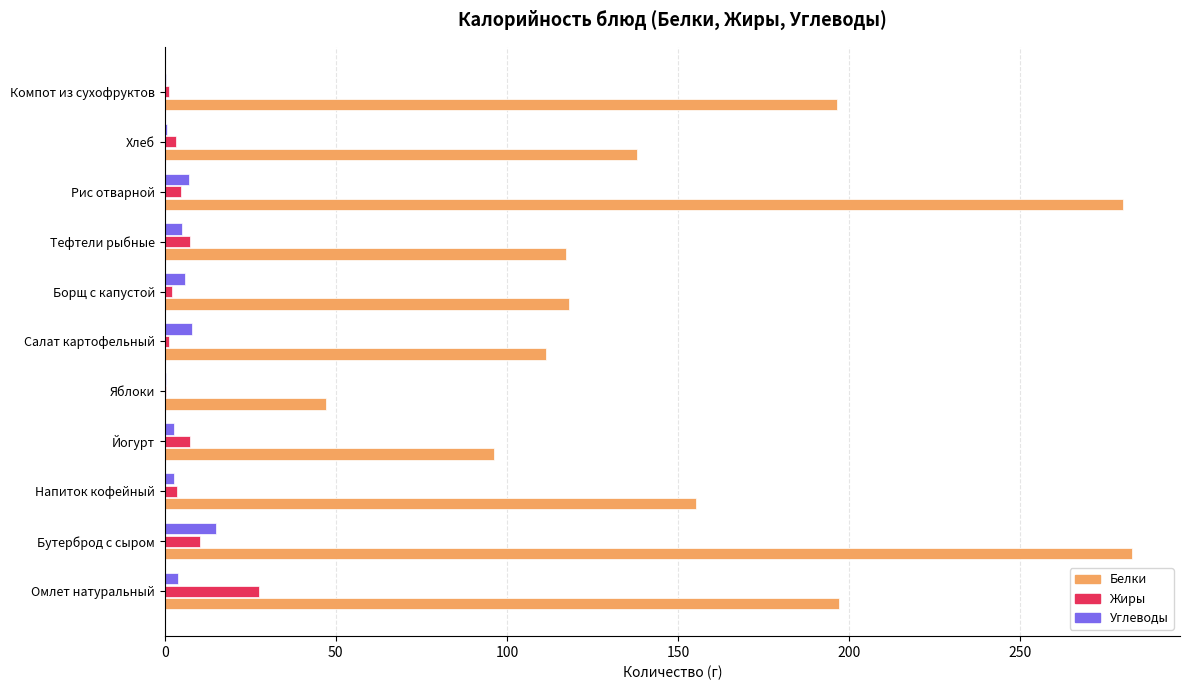

Which series has the widest spread of values?

Белки